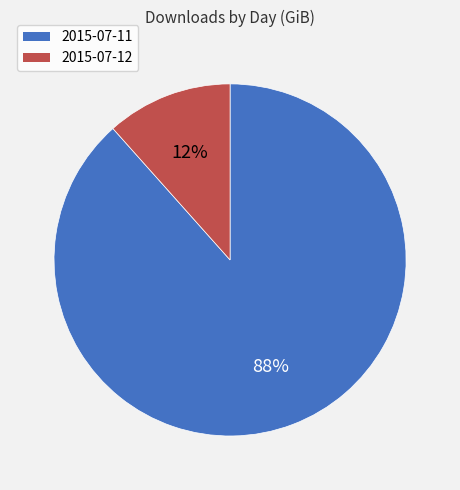

Is it true that 2015-07-12 is 19% of the pie?

False